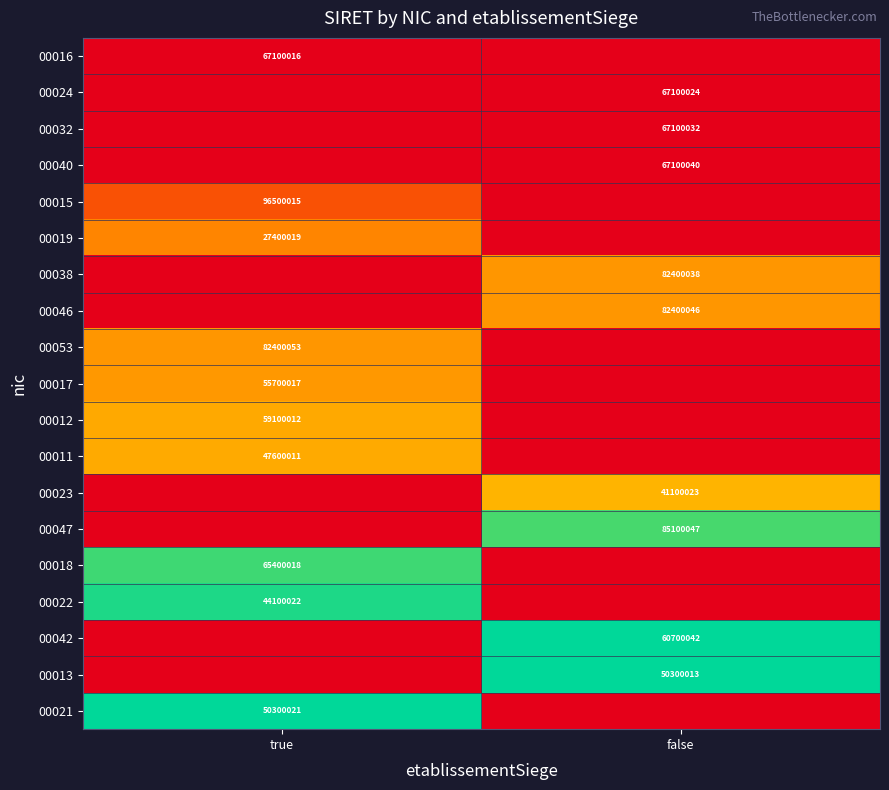

True or false: 00038 has a value of 82400038 at false.

True